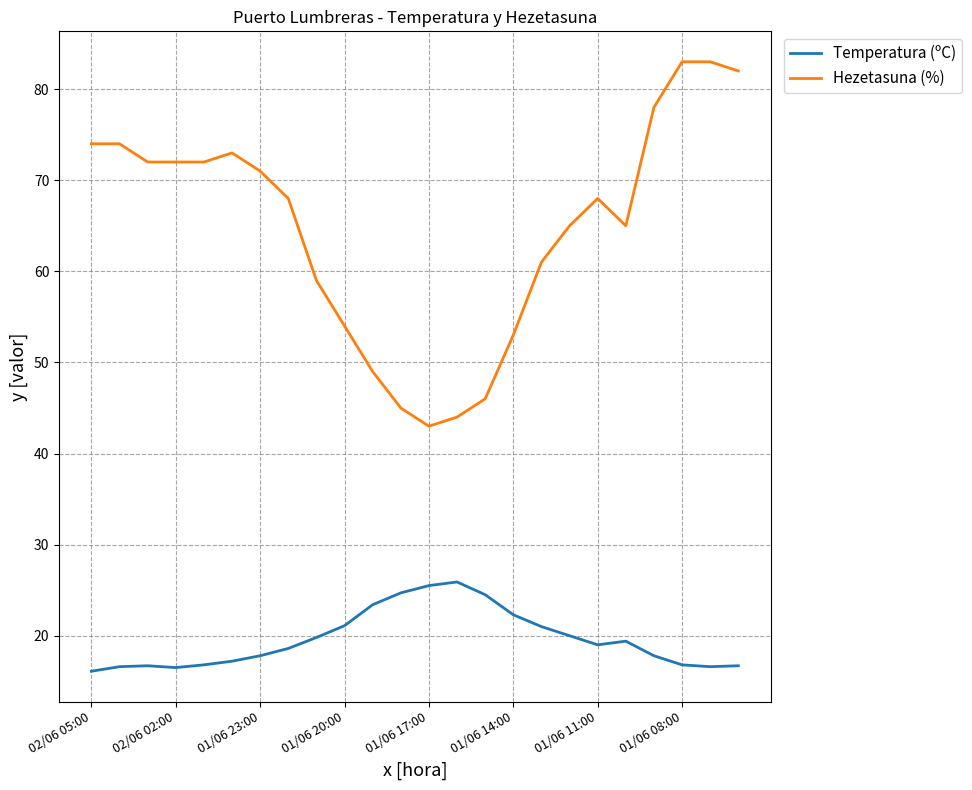

What is the minimum value shown in the chart?

16.1